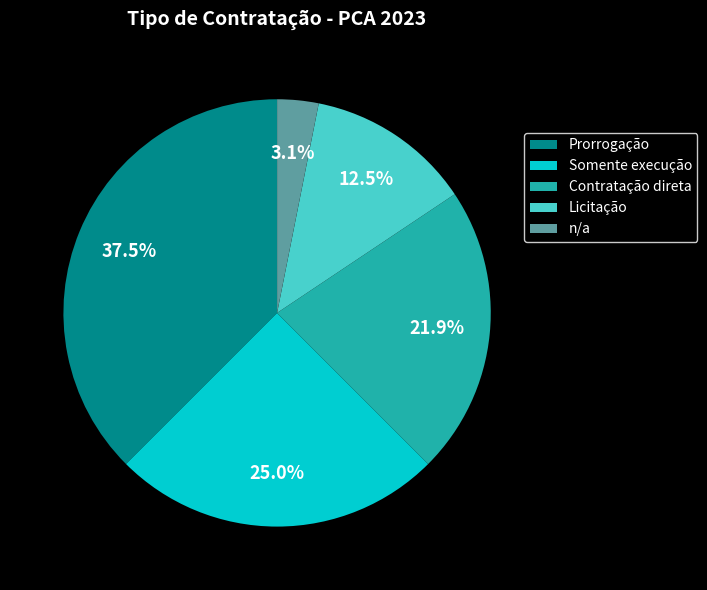

Which category has the biggest portion of the pie?

Prorrogação